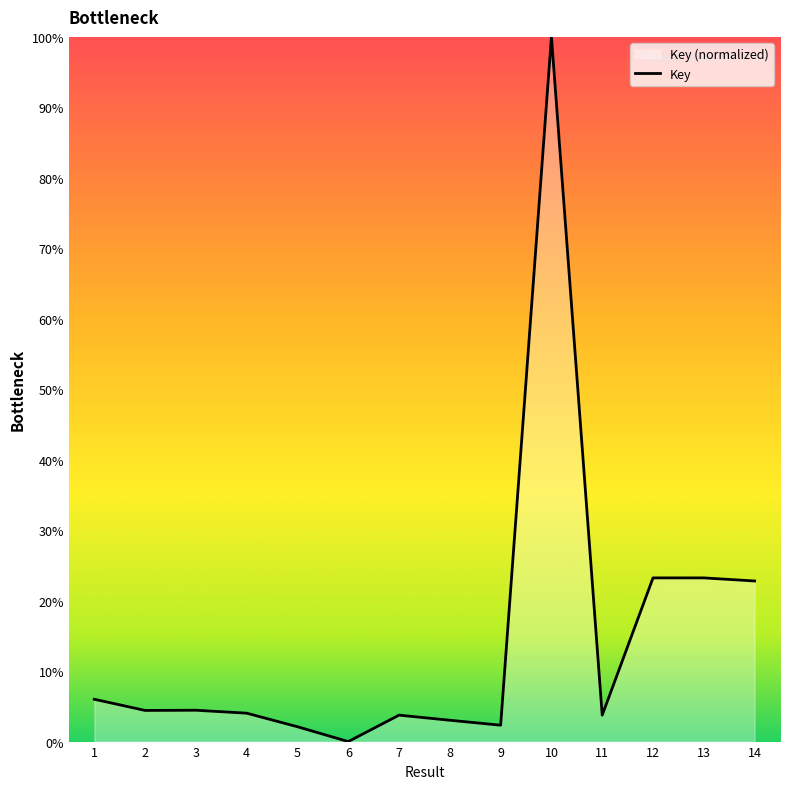

At which category does the data reach its first local peak?

3